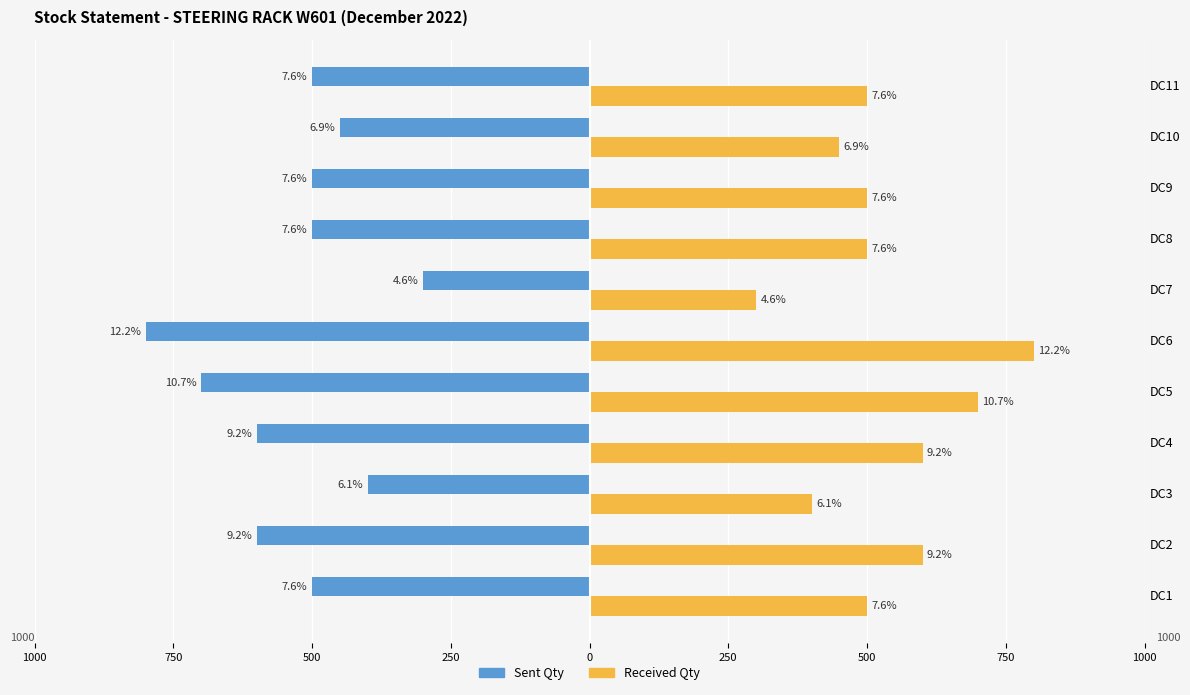

What are all the series names shown in the legend?

Sent Qty, Received Qty